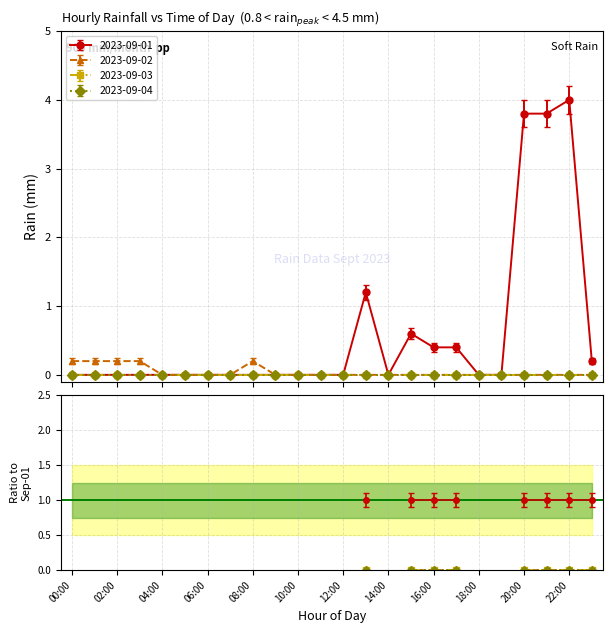

The value of 2023-09-02 at 13:00 is 0.1. True or false?

False